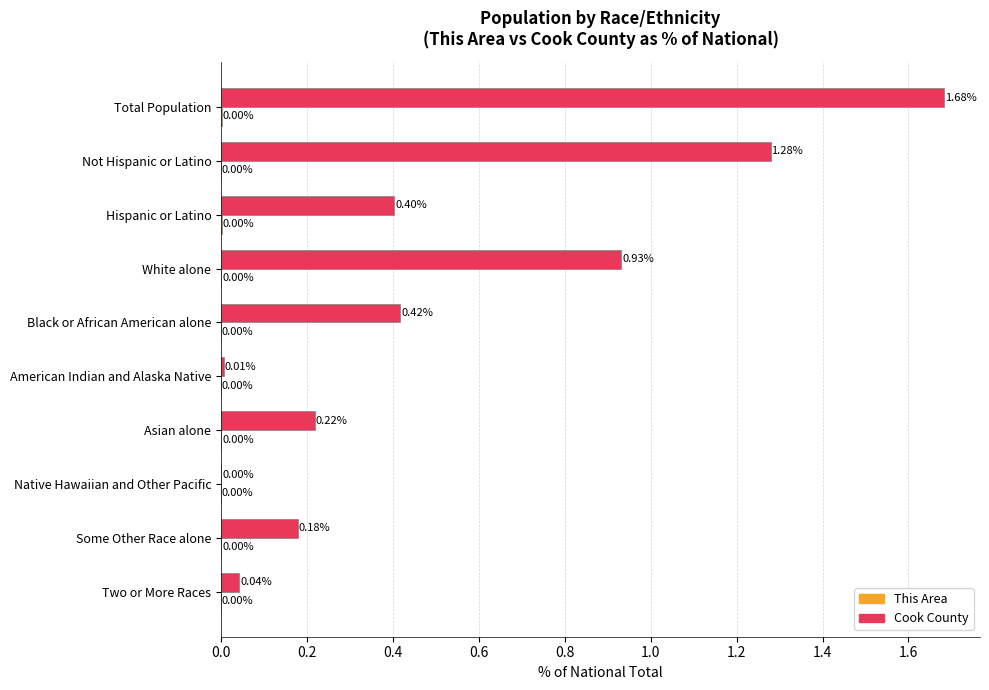

Which series has the largest total across all categories?

Cook County